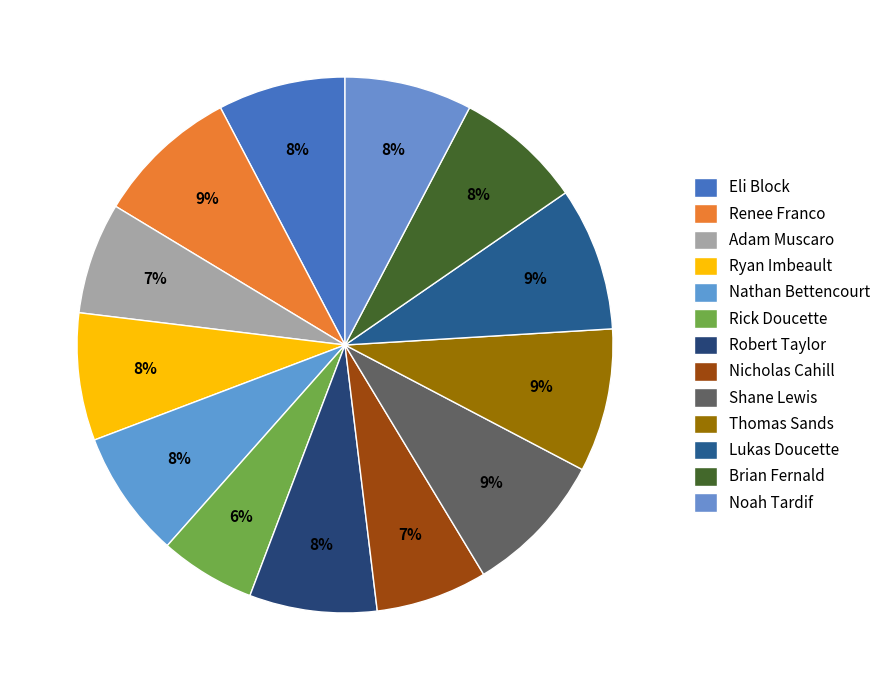

Is it true that Noah Tardif is 8% of the pie?

True